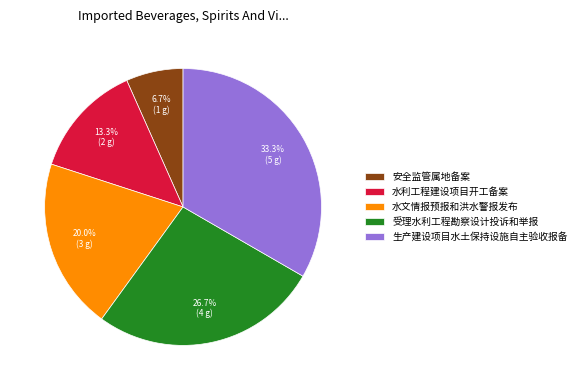

Between 水文情报预报和洪水警报发布 and 安全监管属地备案, which is larger?

水文情报预报和洪水警报发布